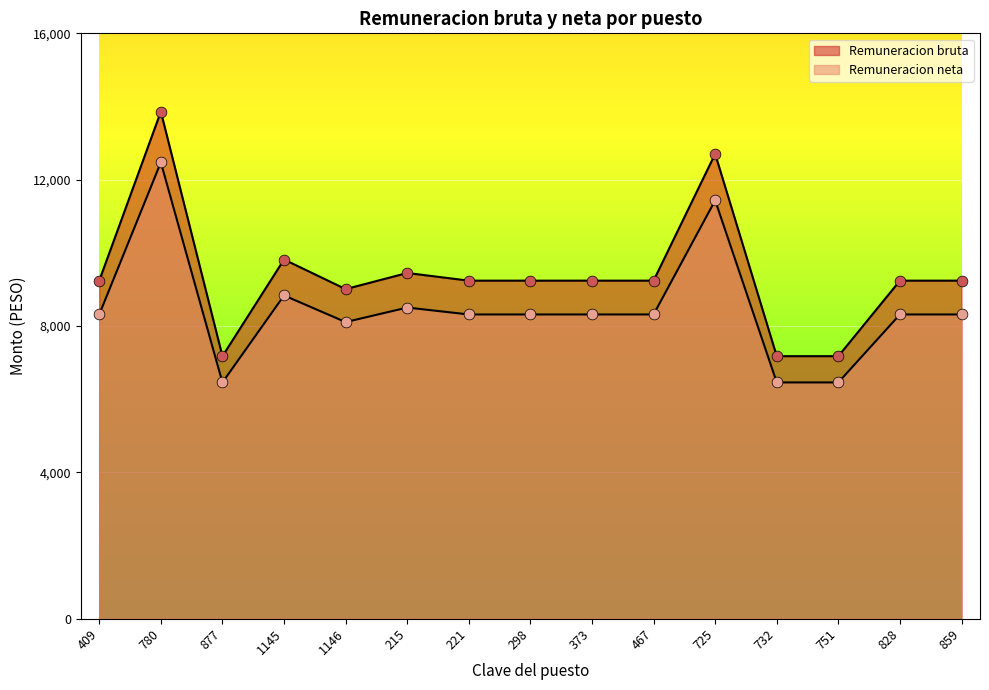

Which series reaches the maximum Y coordinate?

Remuneracion bruta